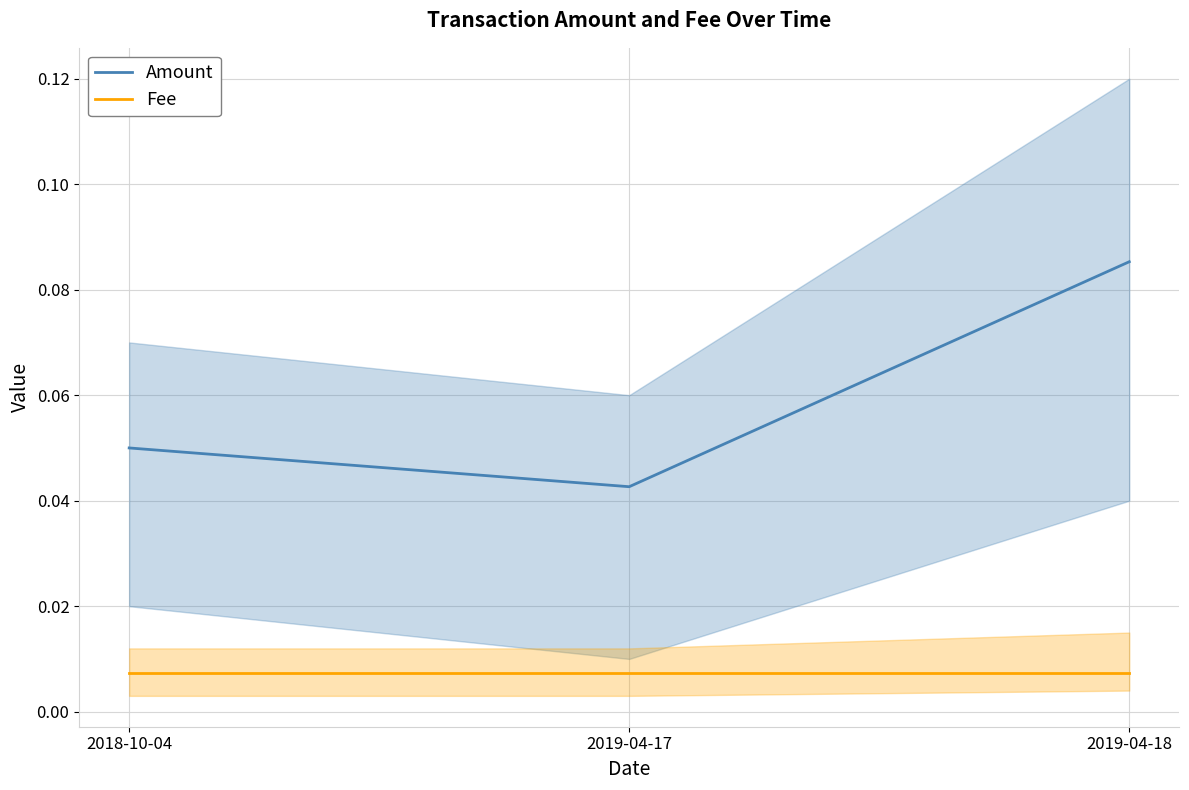

What is the label of the 3rd point from the left?

2019-04-18